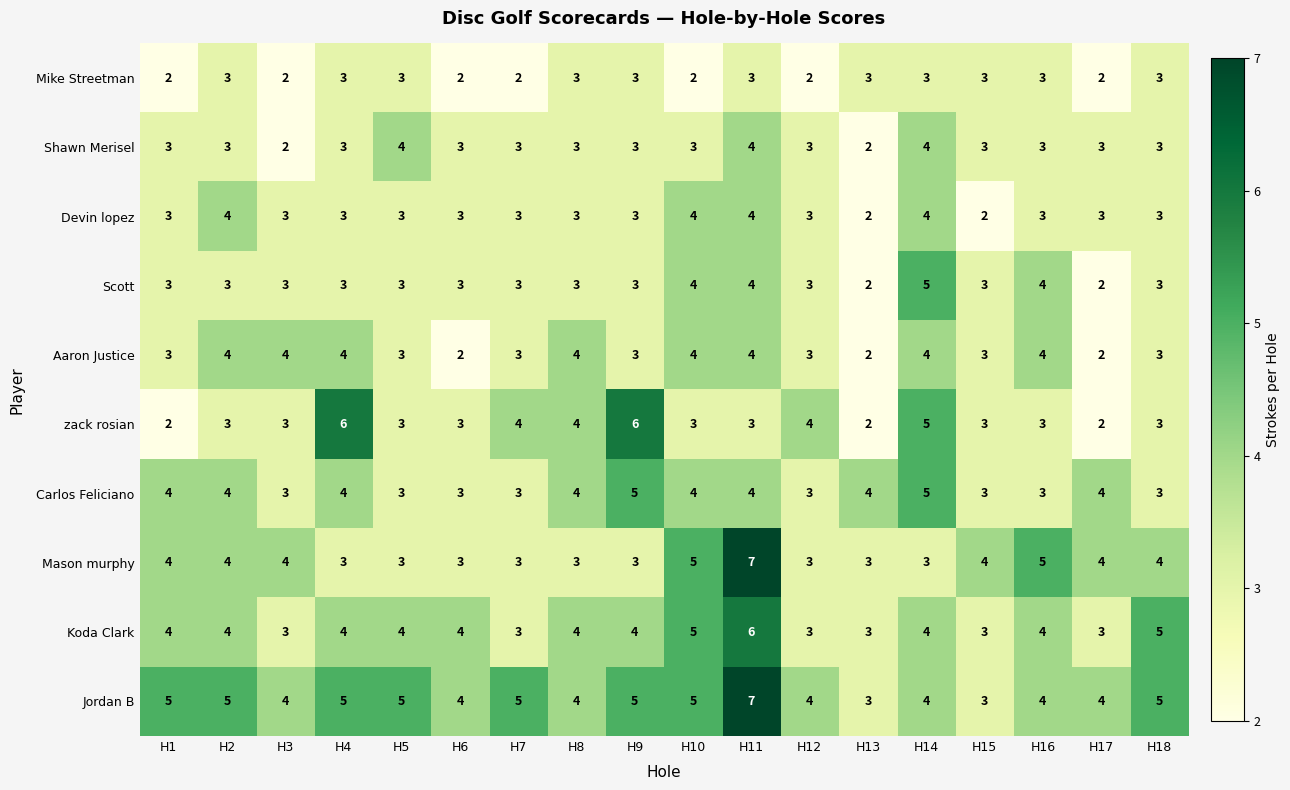

What is the sum of all zack rosian values?

62